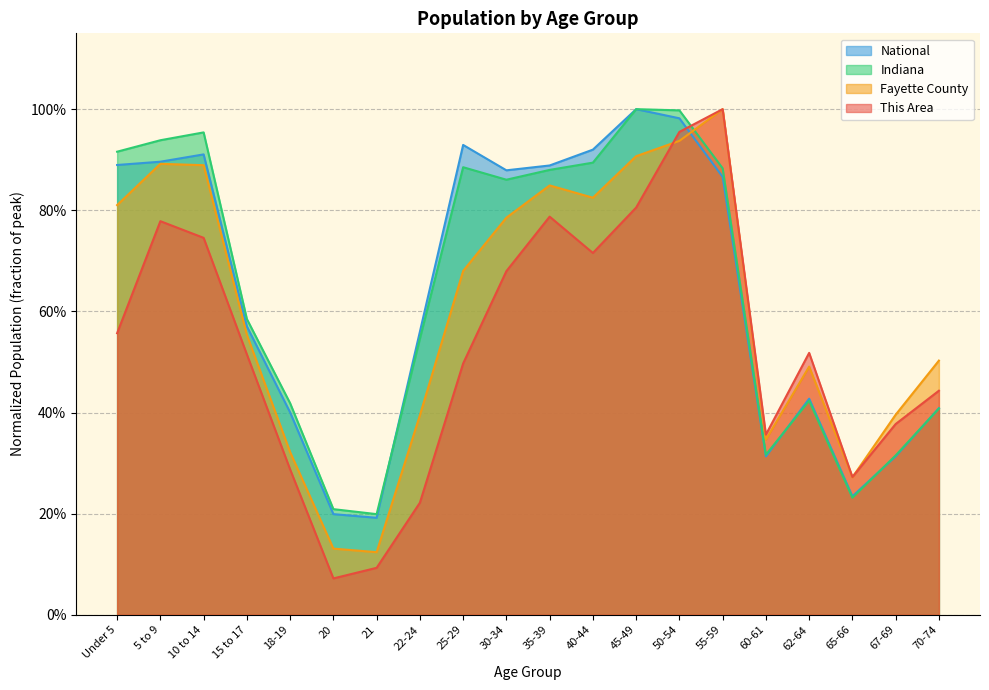

True or false: Fayette County has a value of 1.4 at 10 to 14.

False